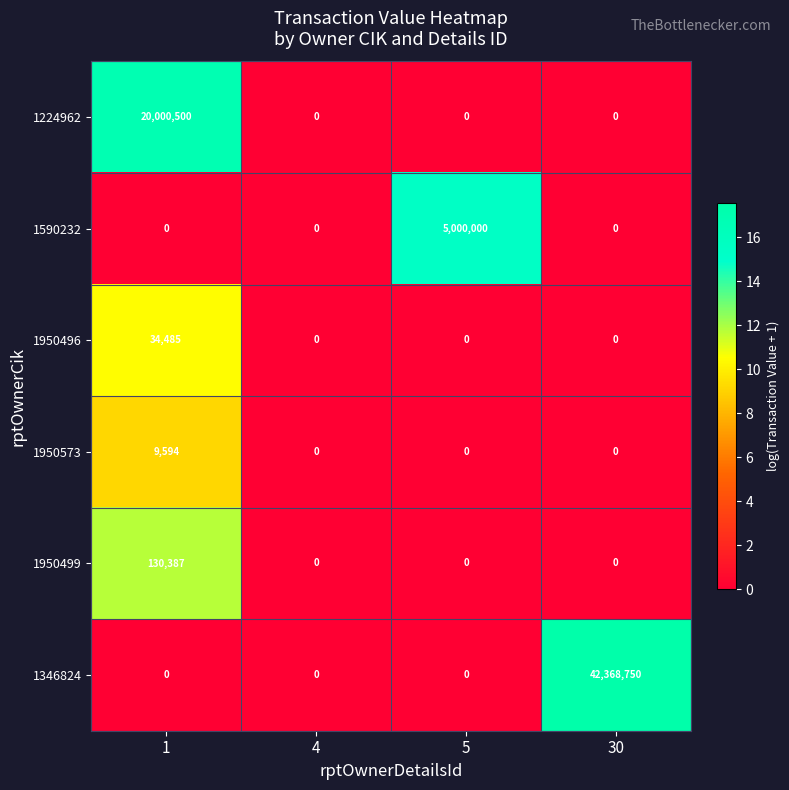

Count the number of categories in the chart.

4